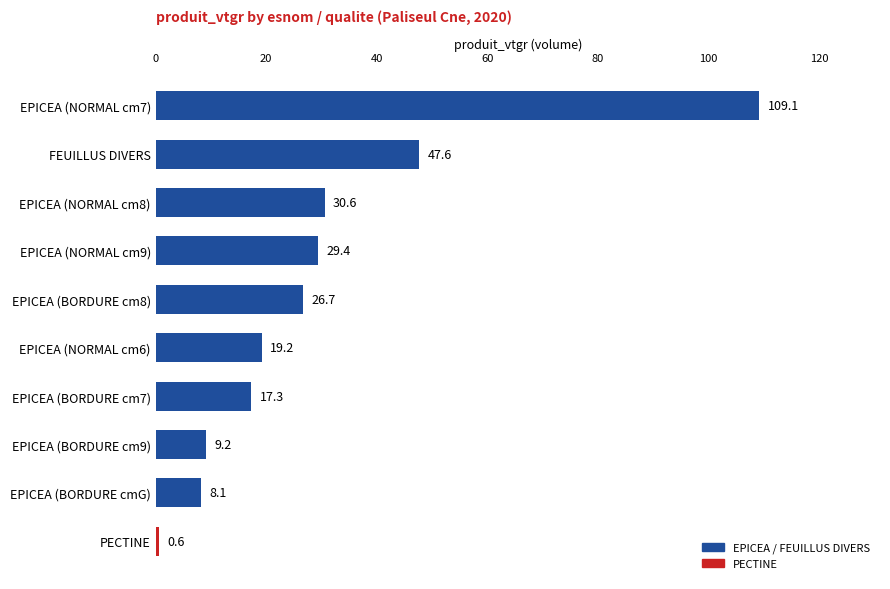

At which label is the value closest to 54?

FEUILLUS DIVERS